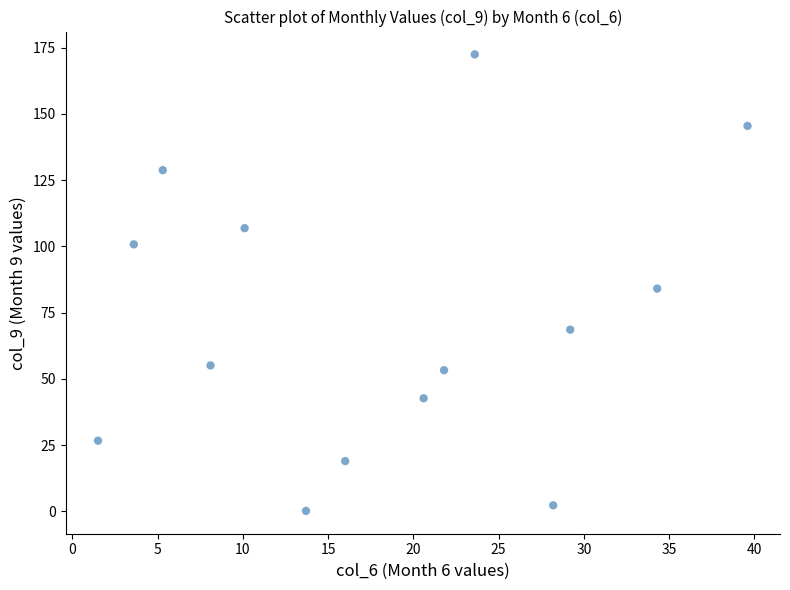

What is the range of Y values (max minus min)?

172.3